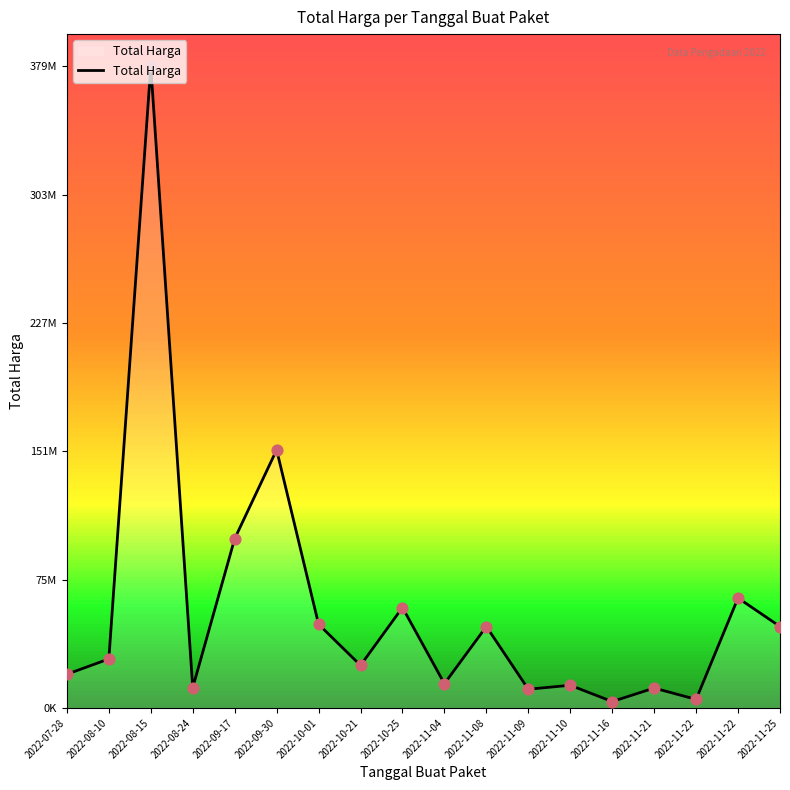

Approximately how many times larger is the value at 2022-11-09 compared to 2022-11-16?

2.9